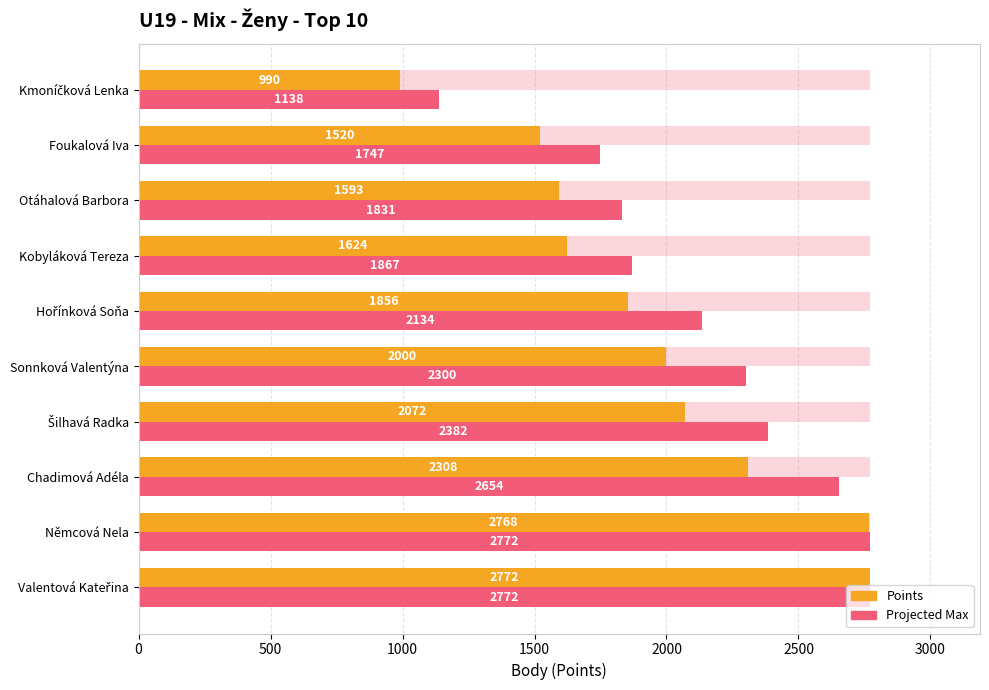

At how many categories does at least one series exceed 1715?

9